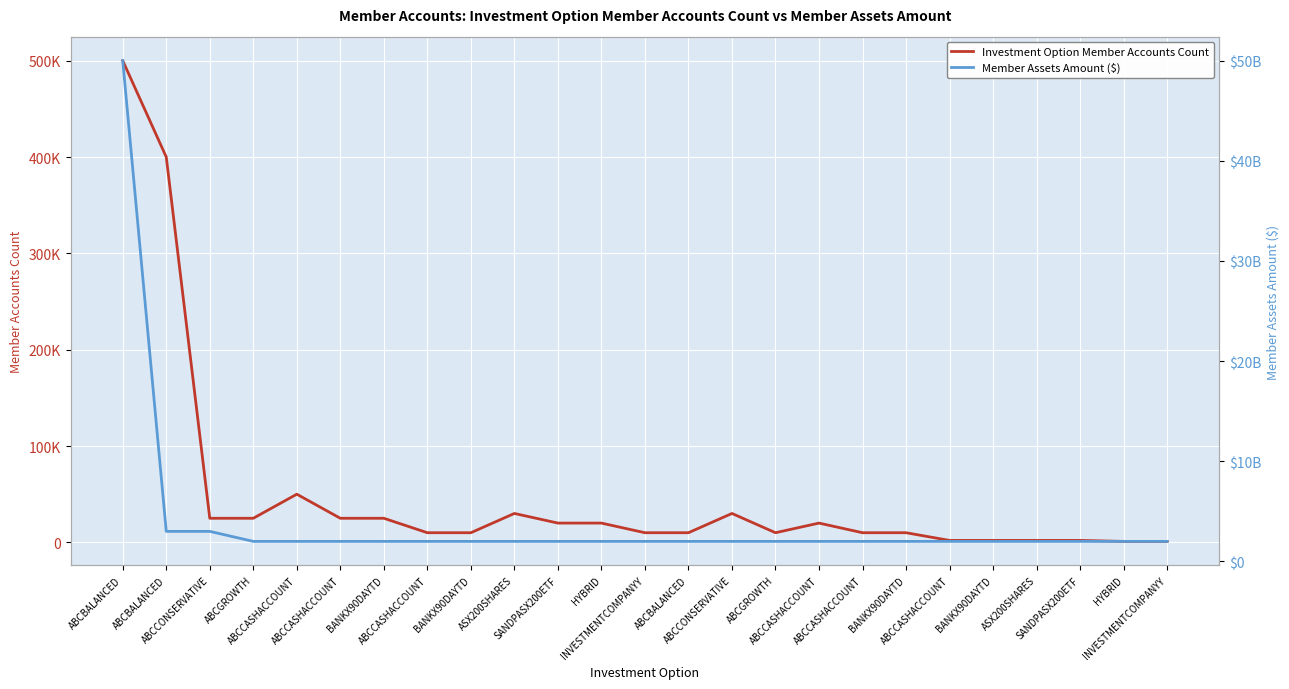

True or false: Investment Option Member Accounts Count and Member Assets Amount ($) intersect in this chart.

False